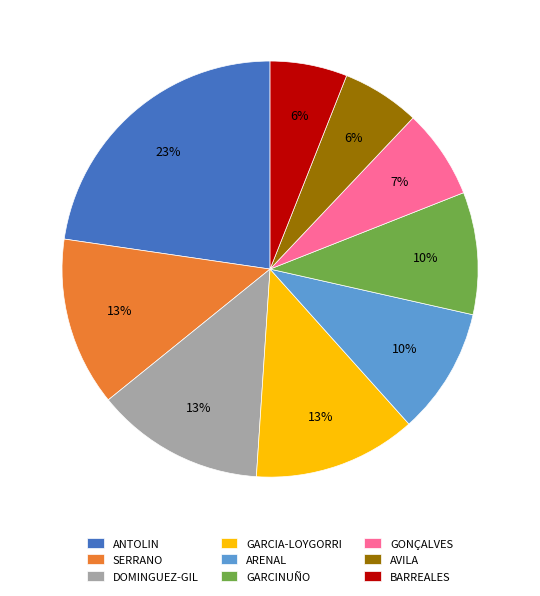

Do AVILA and GARCIA-LOYGORRI together represent more than half of the pie?

No